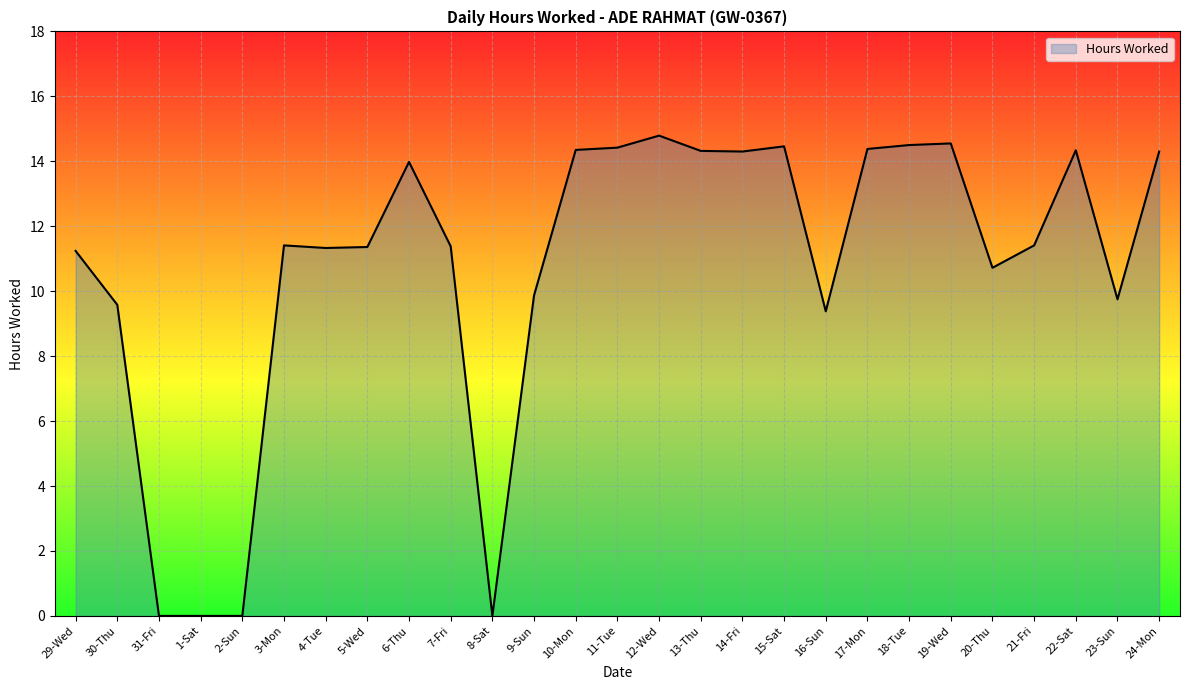

Which label corresponds to the largest value in the chart?

12-Wed